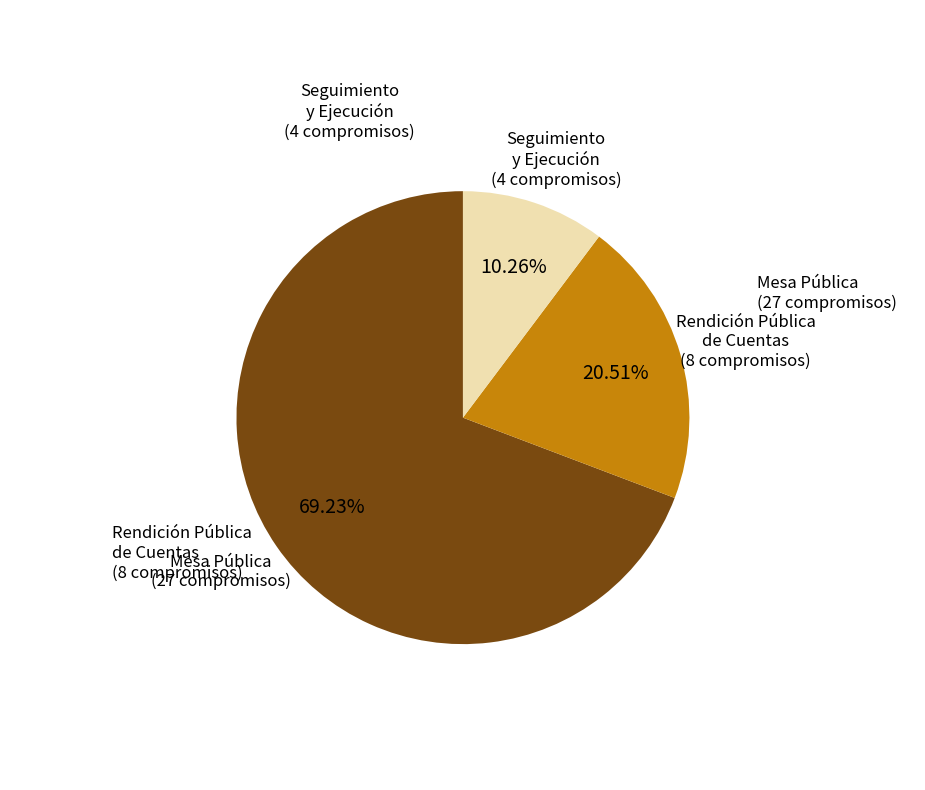

Which category has the biggest portion of the pie?

Mesa Pública (27 compromisos)